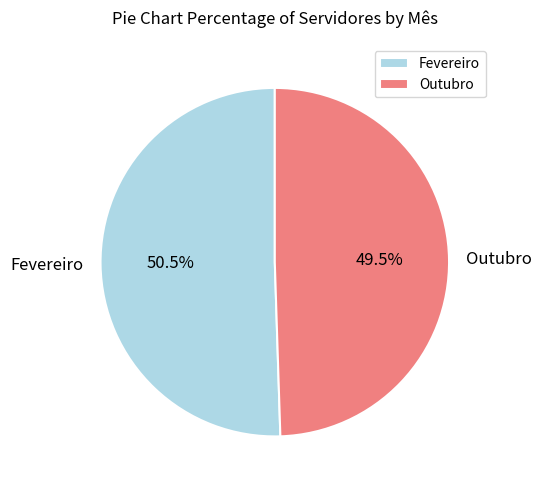

Approximately how many times larger is the value at Fevereiro compared to Outubro?

1.0